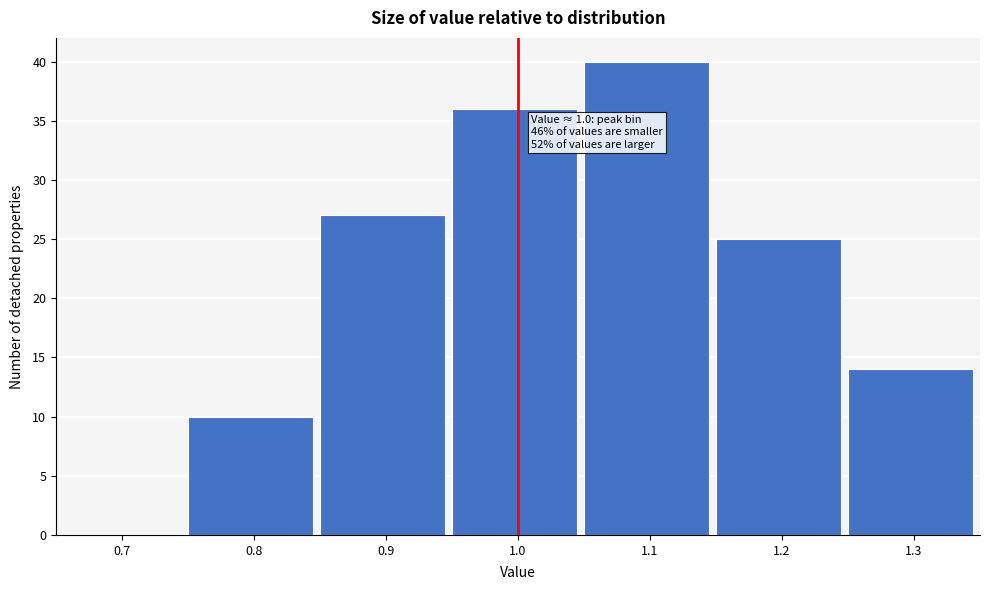

Reading left to right, list all the values displayed in this chart.

0.7=0	0.8=10	0.9=27	1.0=36	1.1=40	1.2=25	1.3=14